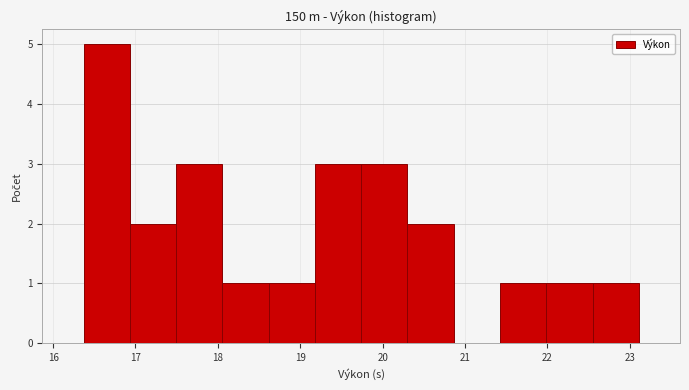

Over which range of the x-axis is the bar tallest?

16.4 to 16.9